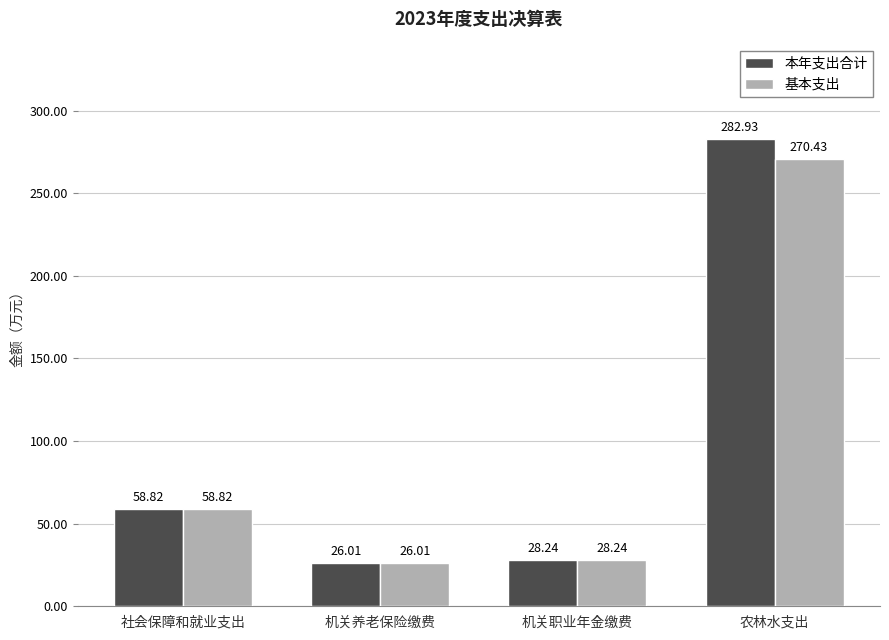

List the labels in order of 本年支出合计 value, largest first.

农林水支出, 社会保障和就业支出, 机关职业年金缴费, 机关养老保险缴费